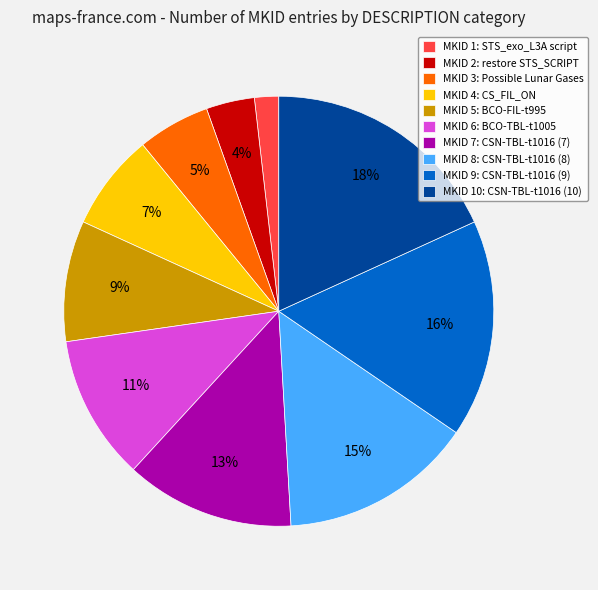

Rank the categories by value from lowest to highest.

MKID 1: STS_exo_L3A script, MKID 2: restore STS_SCRIPT, MKID 3: Possible Lunar Gases, MKID 4: CS_FIL_ON, MKID 5: BCO-FIL-t995, MKID 6: BCO-TBL-t1005, MKID 7: CSN-TBL-t1016 (7), MKID 8: CSN-TBL-t1016 (8), MKID 9: CSN-TBL-t1016 (9), MKID 10: CSN-TBL-t1016 (10)